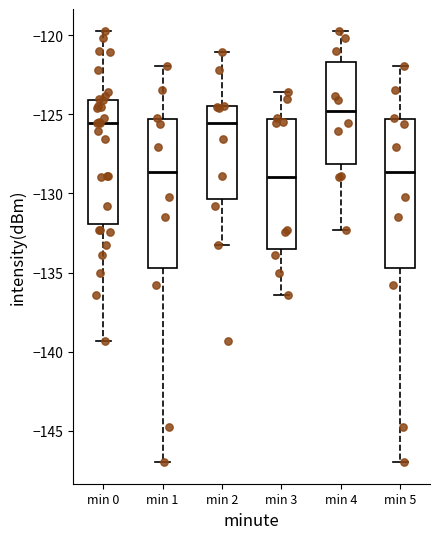

Reading left to right, transcribe this box plot: for each box, give where its median line is, the range the box spans, and where its two whiskers end, as read against the y-axis. The values are not printed on the chart, so give them approximately, as read against the axis.

min 0: median -125.5, box -132.0 to -124.0, whiskers -139.5 to -119.5
min 1: median -128.5, box -134.5 to -125.5, whiskers -147.0 to -122.0
min 2: median -125.5, box -130.5 to -124.5, whiskers -133.5 to -121.0
min 3: median -129.0, box -133.5 to -125.5, whiskers -136.5 to -123.5
min 4: median -125.0, box -128.0 to -121.5, whiskers -132.5 to -119.5
min 5: median -128.5, box -134.5 to -125.5, whiskers -147.0 to -122.0